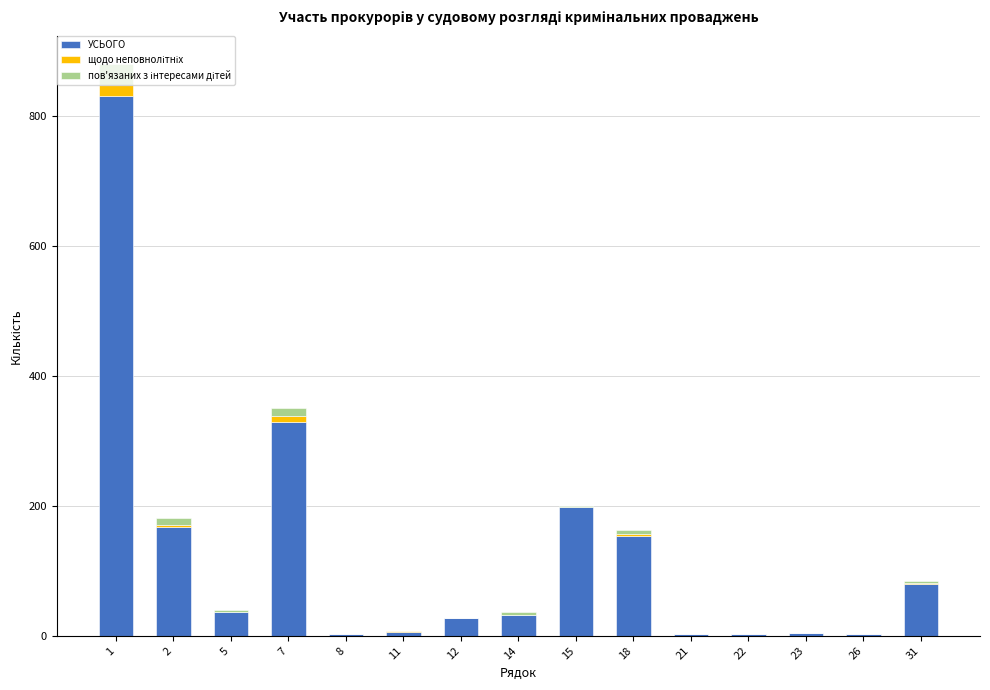

Are the bars grouped side by side (vs. stacked)?

No